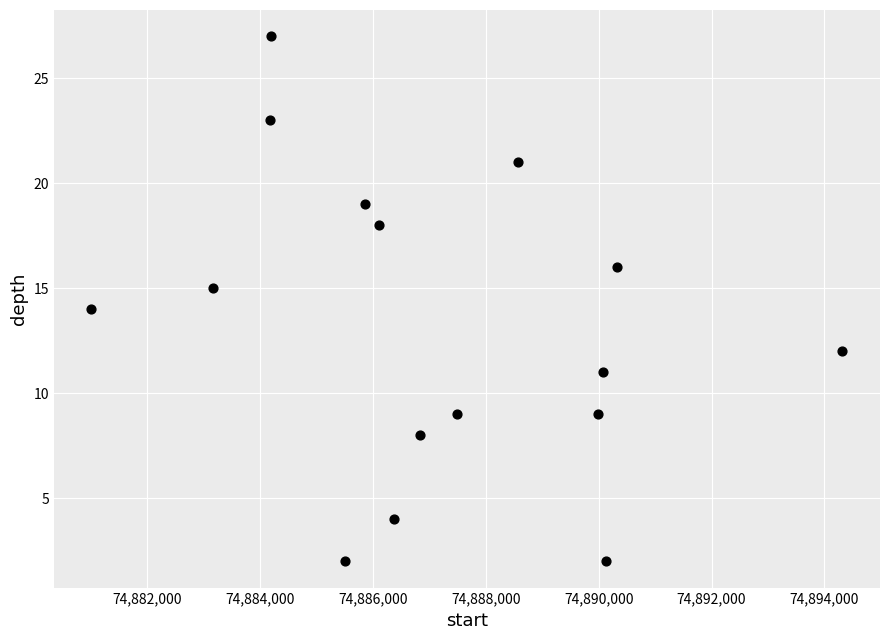

What is the range of Y values (max minus min)?

25